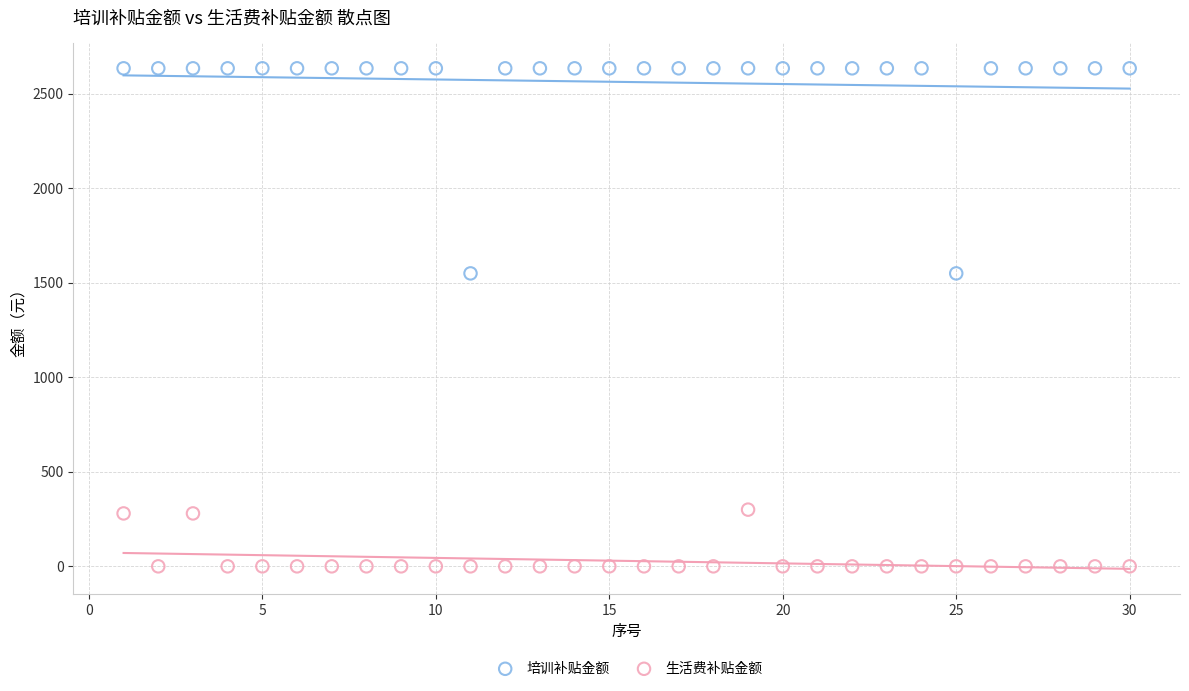

Across all data points, what is the range of X values (max minus min)?

29